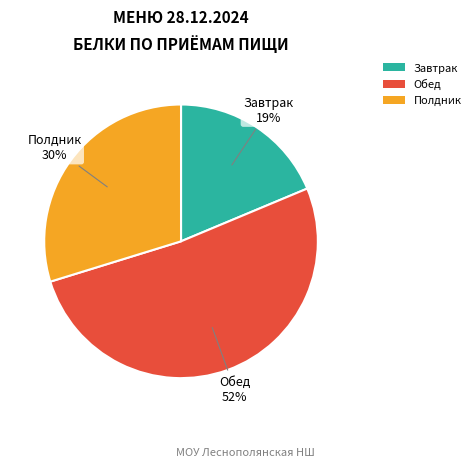

The Завтрак slice represents 5% of the pie. True or false?

False